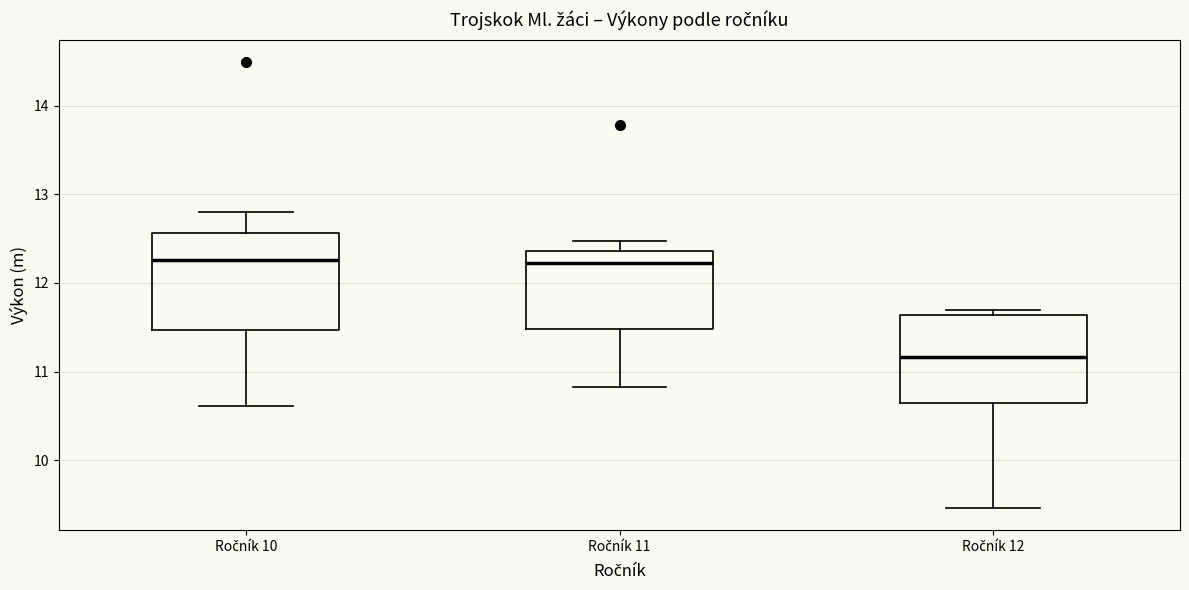

Reading left to right, read every box against the y-axis: the position of its median line, the range the box covers, and the ends of its whiskers. The values are not printed on the chart, so give them approximately, as read against the axis.

Ročník 10: median 12.3, box 11.5 to 12.6, whiskers 10.6 to 12.8
Ročník 11: median 12.2, box 11.5 to 12.4, whiskers 10.8 to 12.5
Ročník 12: median 11.2, box 10.7 to 11.6, whiskers 9.5 to 11.7